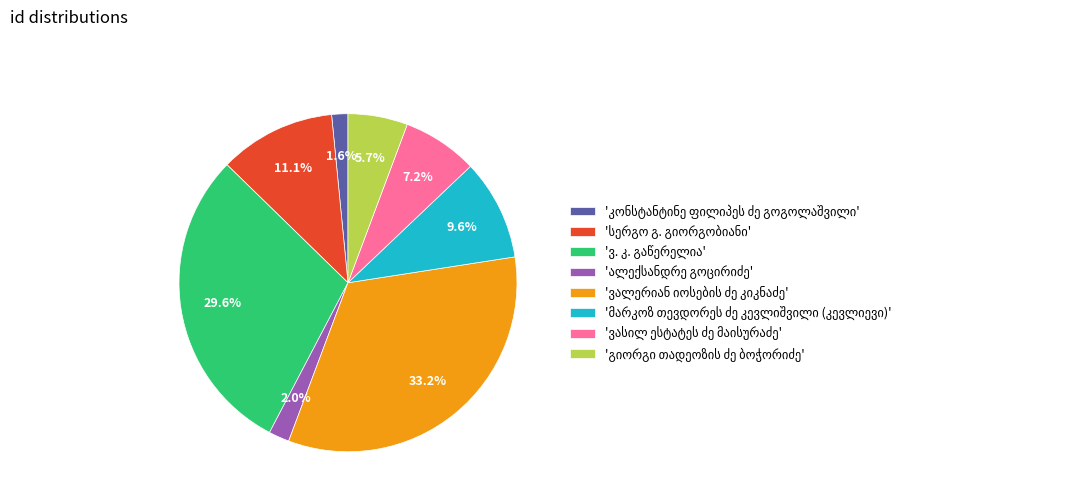

Does any single category account for the majority?

No